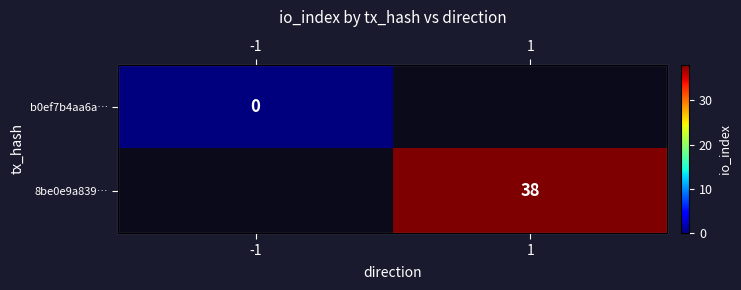

Rank the categories by 8be0e9a839… value from lowest to highest.

-1, 1